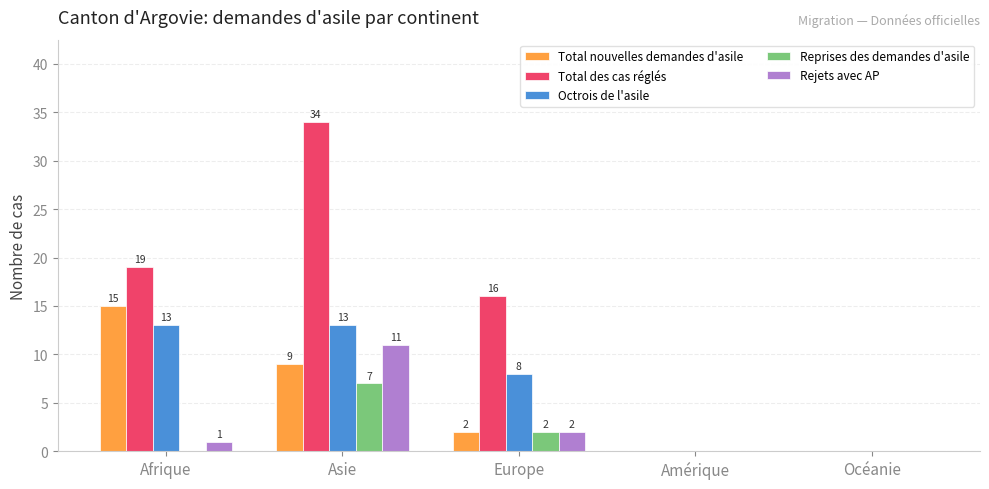

Reading left to right, transcribe all the data shown in this chart.

Total nouvelles demandes d'asile: 15	9	2	0	0
Total des cas réglés: 19	34	16	0	0
Octrois de l'asile: 13	13	8	0	0
Reprises des demandes d'asile: 0	7	2	0	0
Rejets avec AP: 1	11	2	0	0